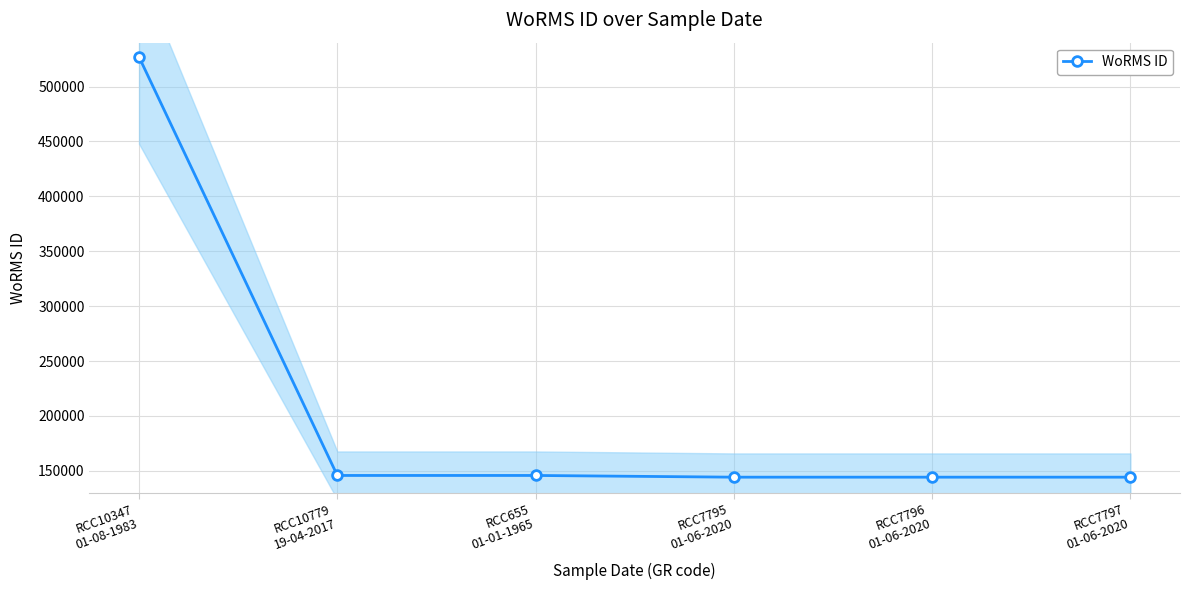

List the labels in order of value, largest first.

RCC10347
01-08-1983, RCC10779
19-04-2017, RCC655
01-01-1965, RCC7795
01-06-2020, RCC7796
01-06-2020, RCC7797
01-06-2020